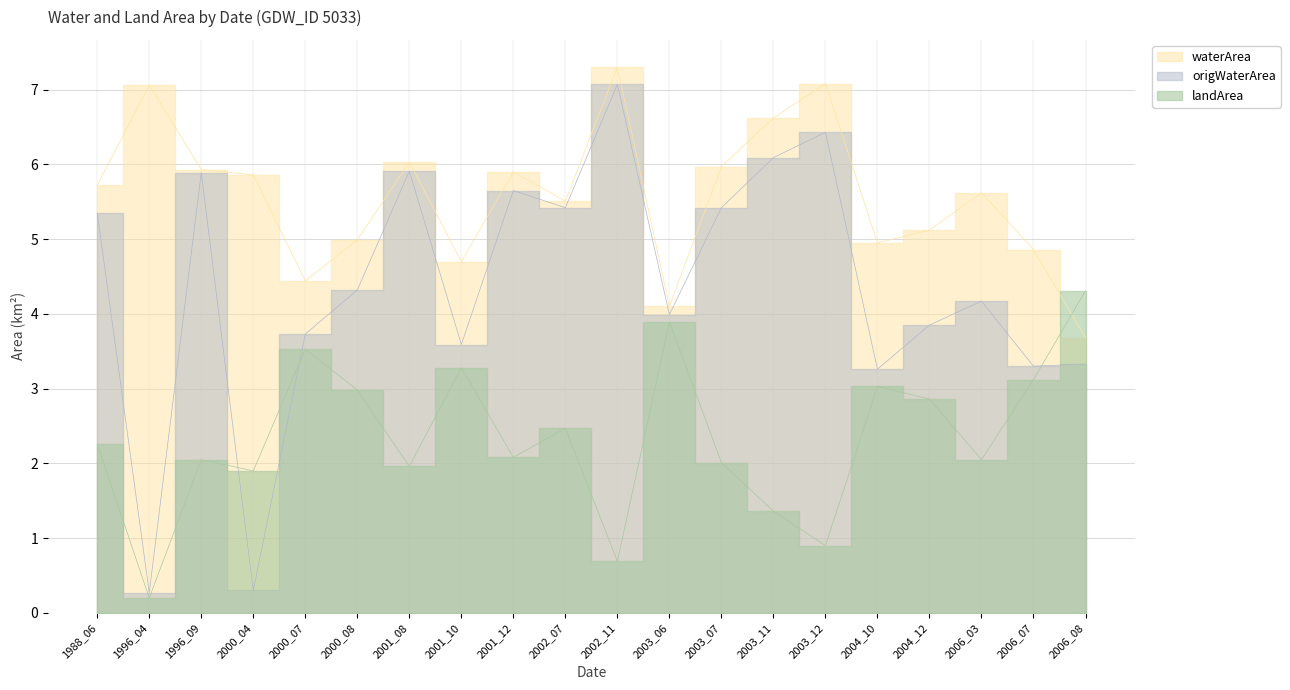

What is the maximum value shown in the chart?

7.3